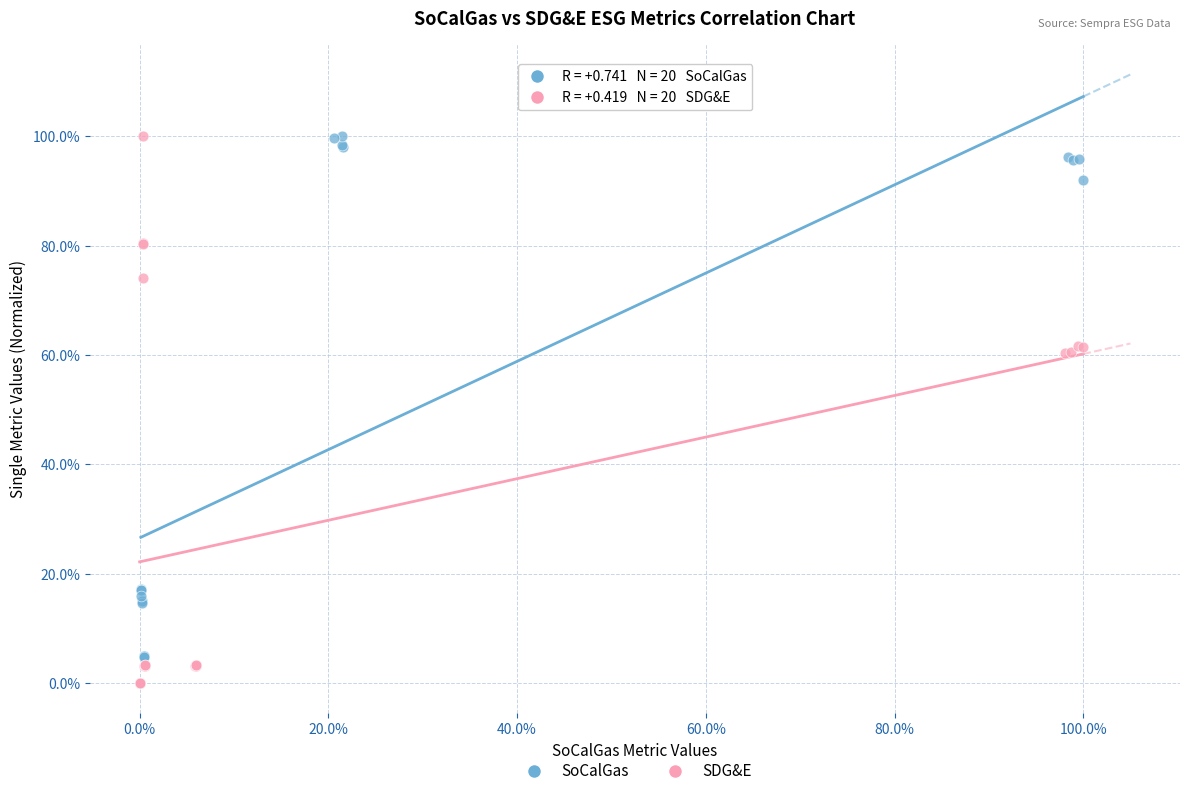

Which series contains the lowest Y value?

SDG&E